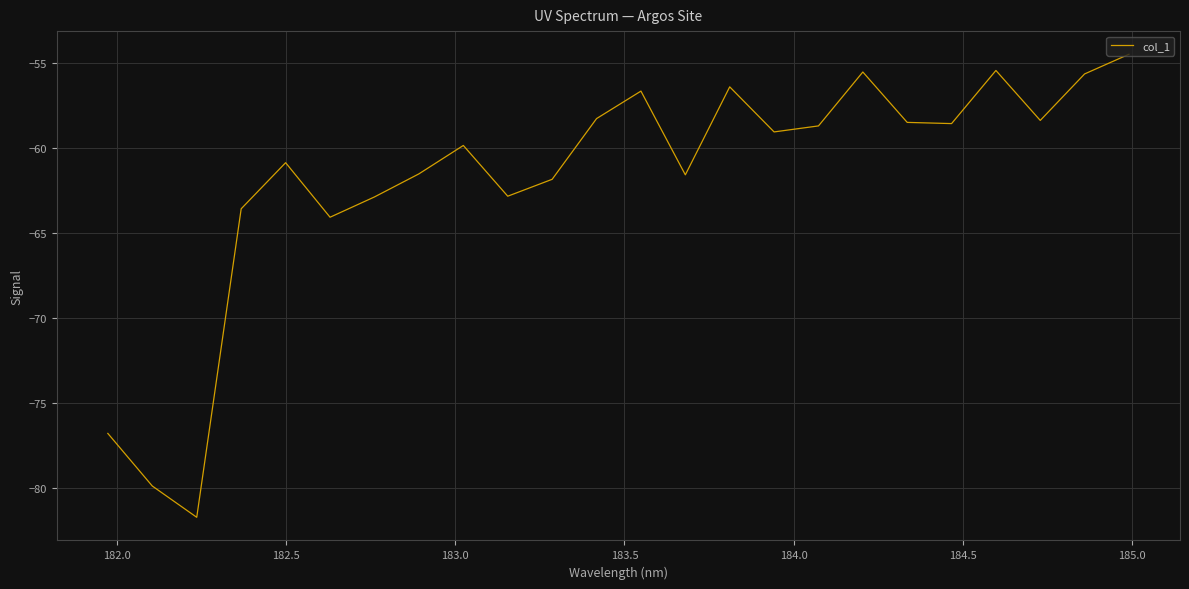

What is the minimum value shown in the chart?

-81.7